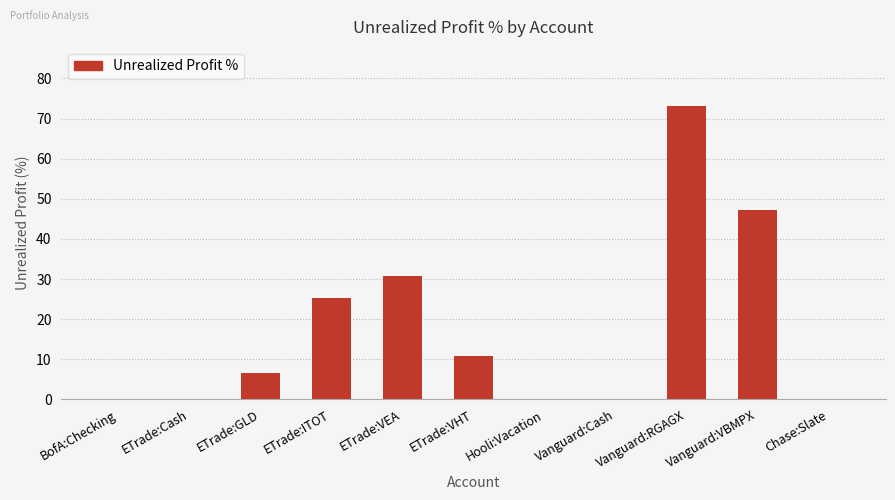

What is the average value?

17.6